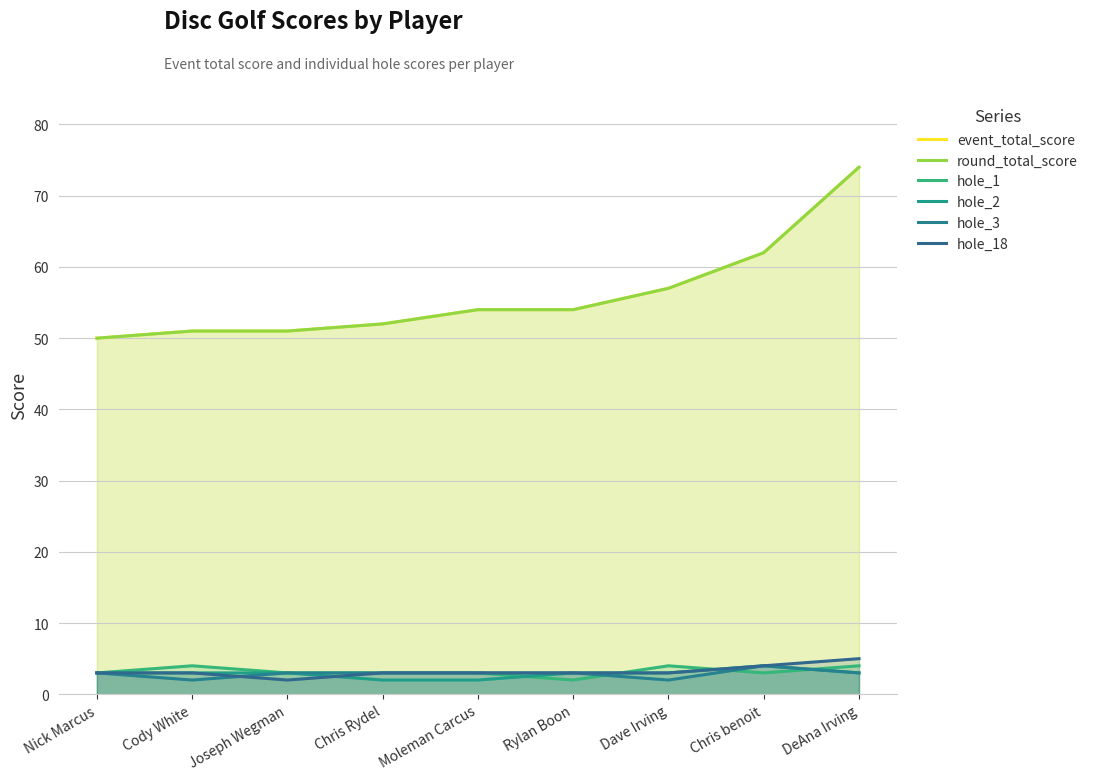

What is the average value of the hole_18 series?

3